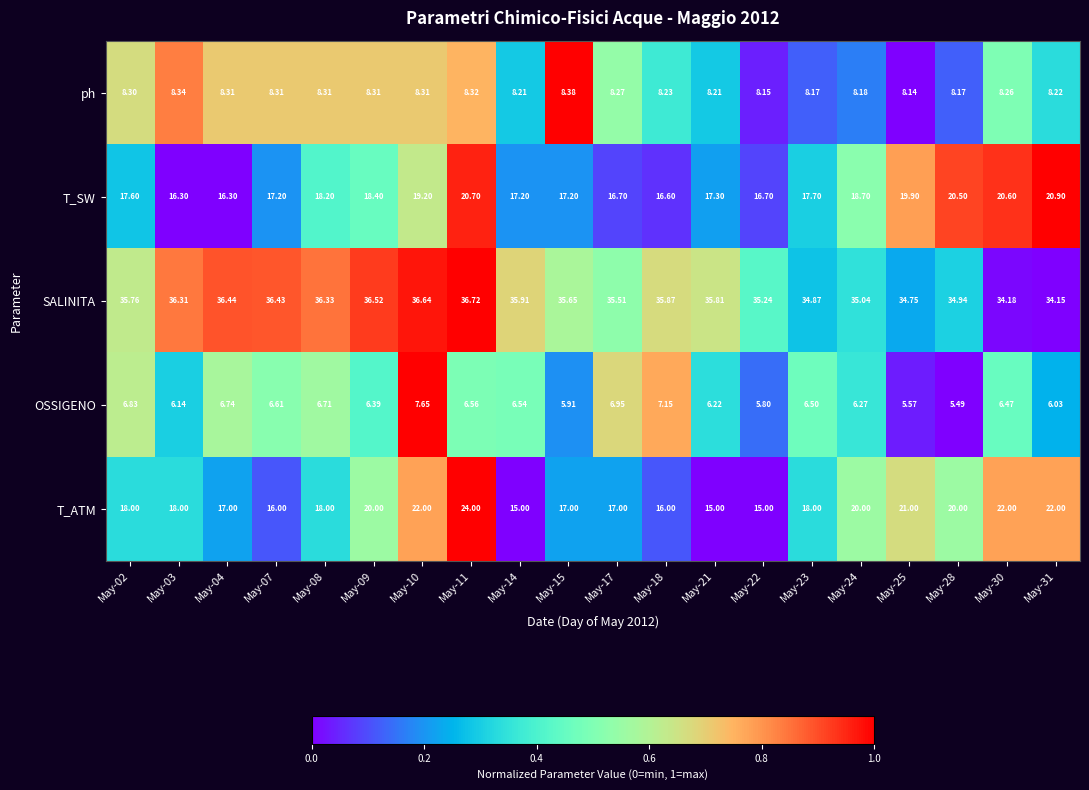

List the series in order of their peak value, highest first.

SALINITA, T_ATM, T_SW, ph, OSSIGENO